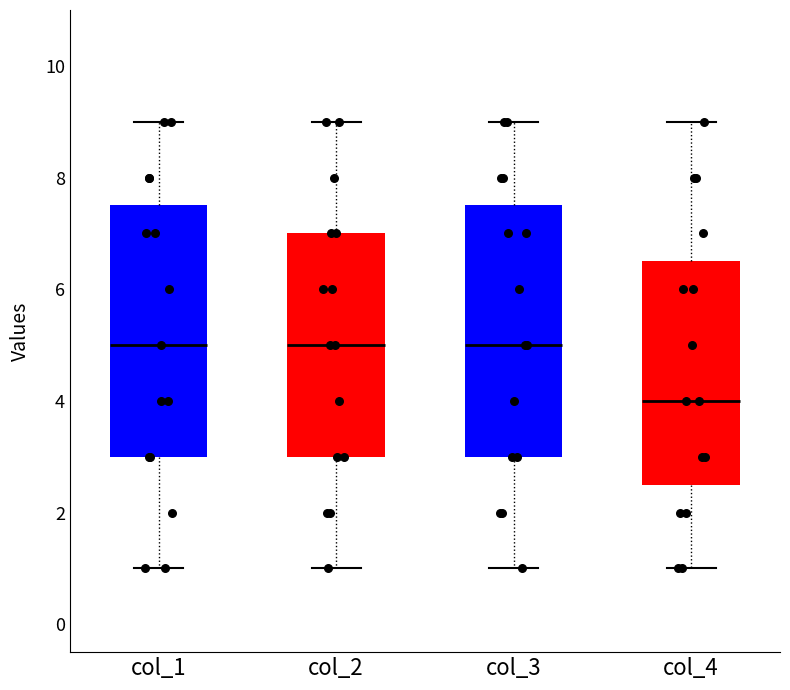

Which box's median line is the lowest?

col_4